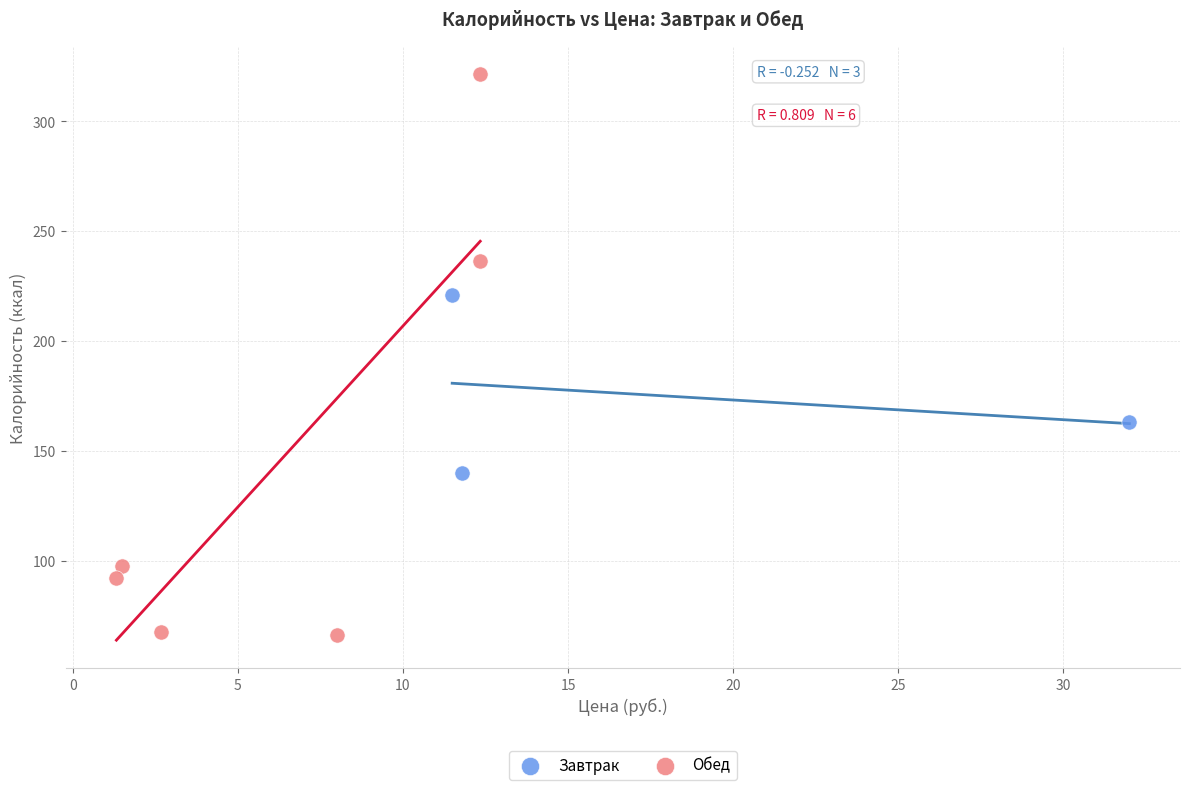

Which series has the largest Y range (max minus min)?

Обед